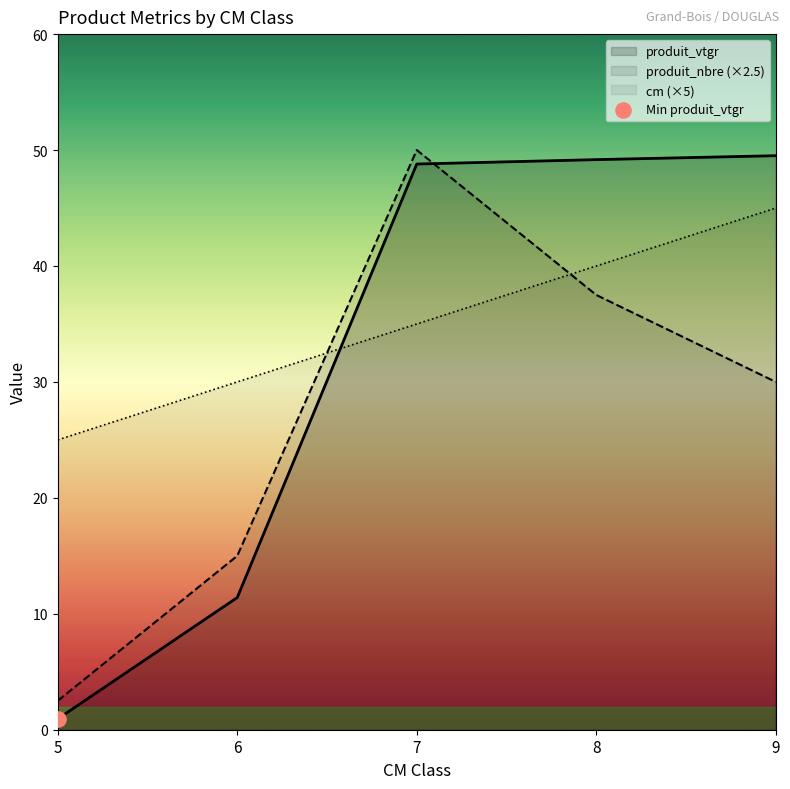

What is the total value across all series at 7?

133.8